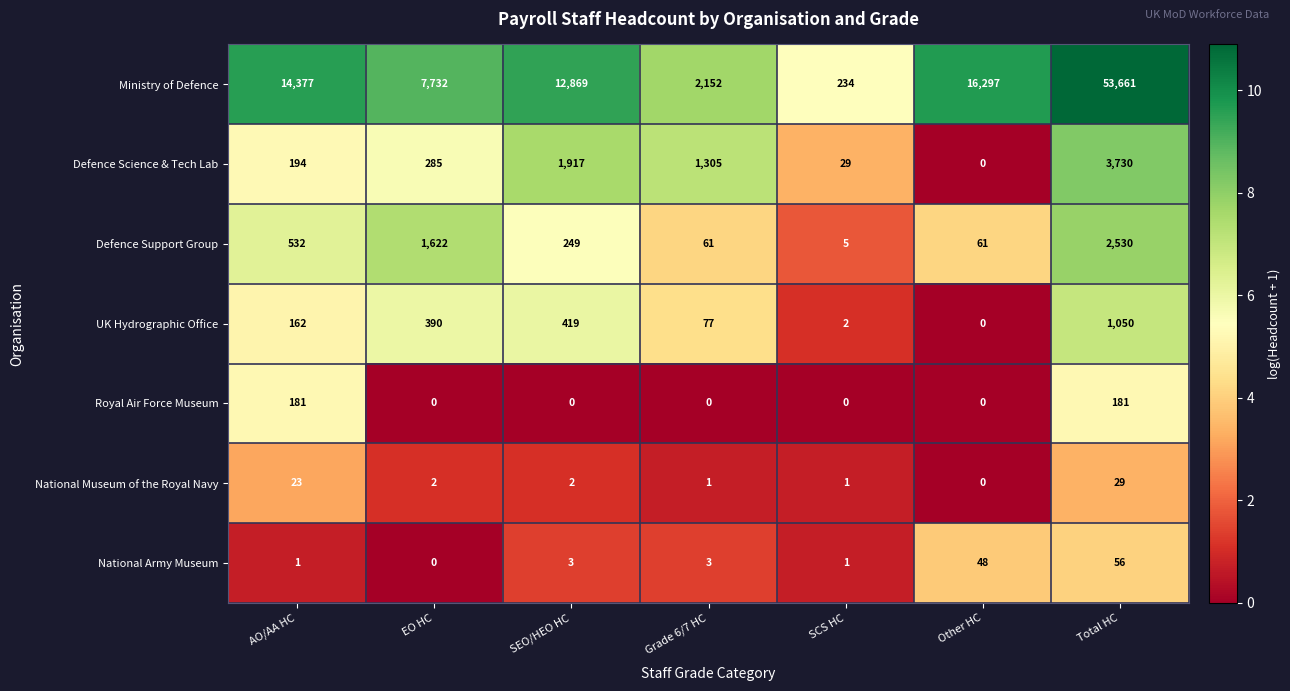

How many distinct data groups are displayed?

7